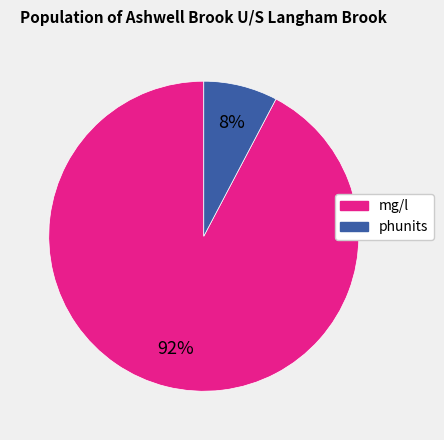

To the nearest percent, what is the average slice percentage?

50%